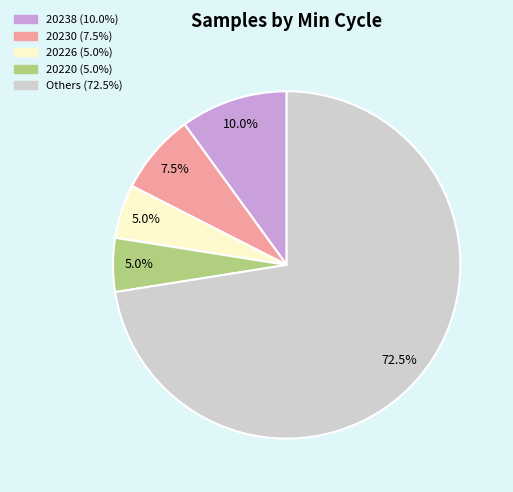

To the nearest percent, what is the average slice percentage?

20%